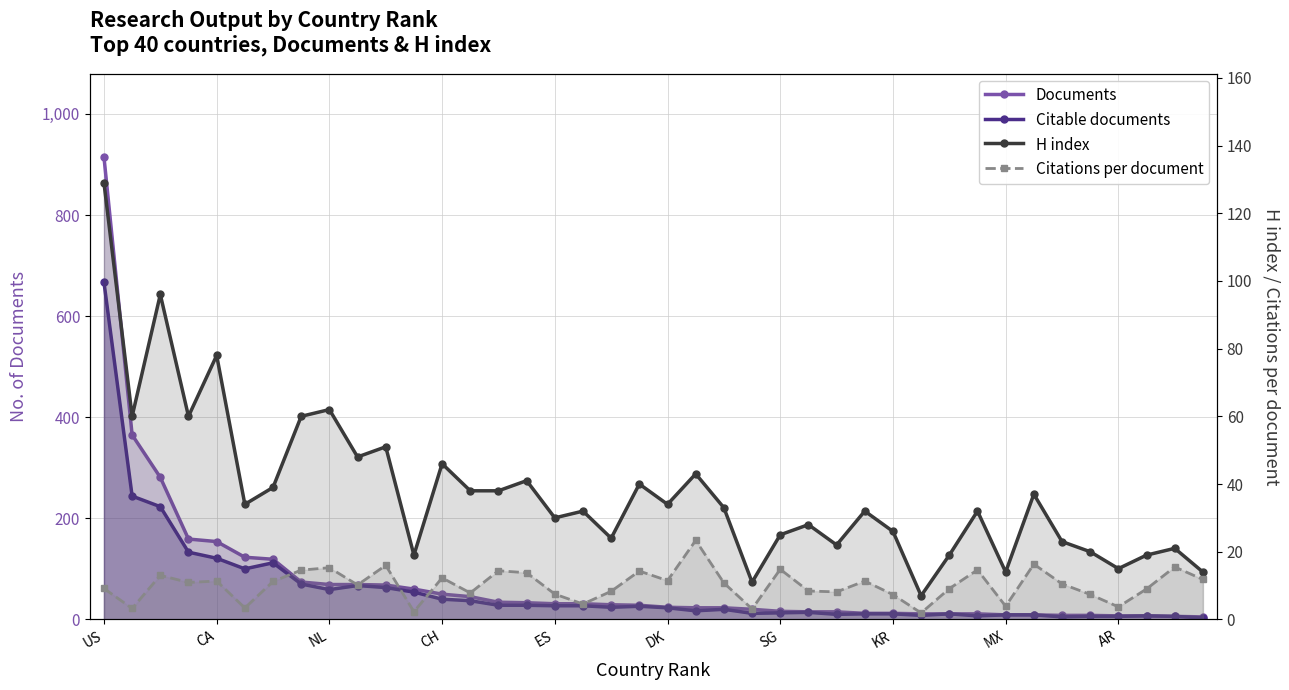

How many lines are shown in the chart?

4